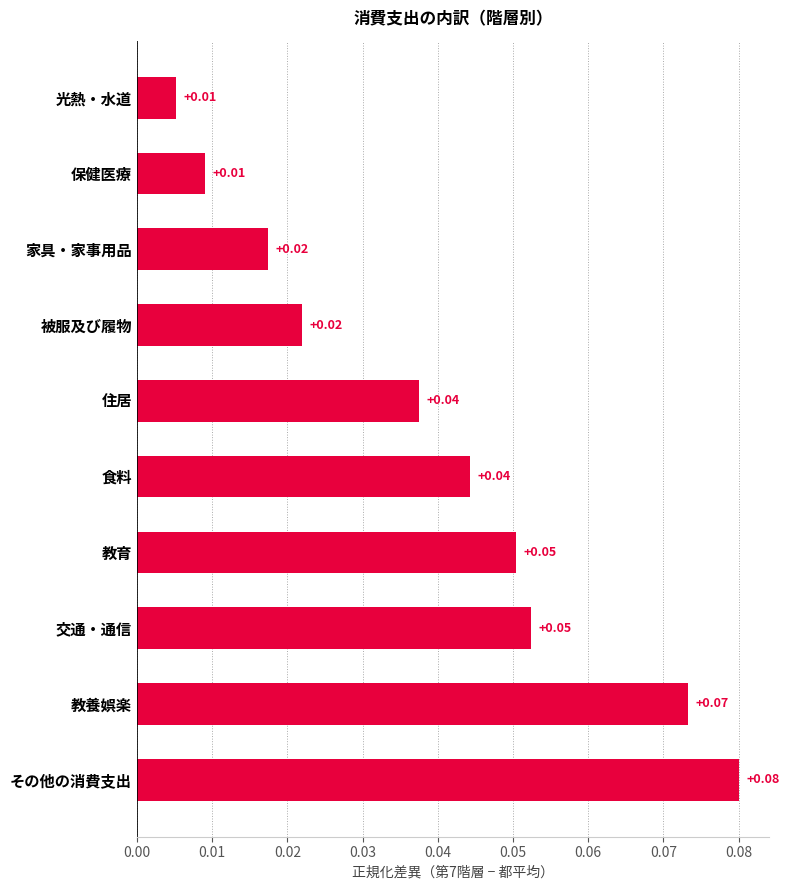

Count the number of categories in the chart.

10